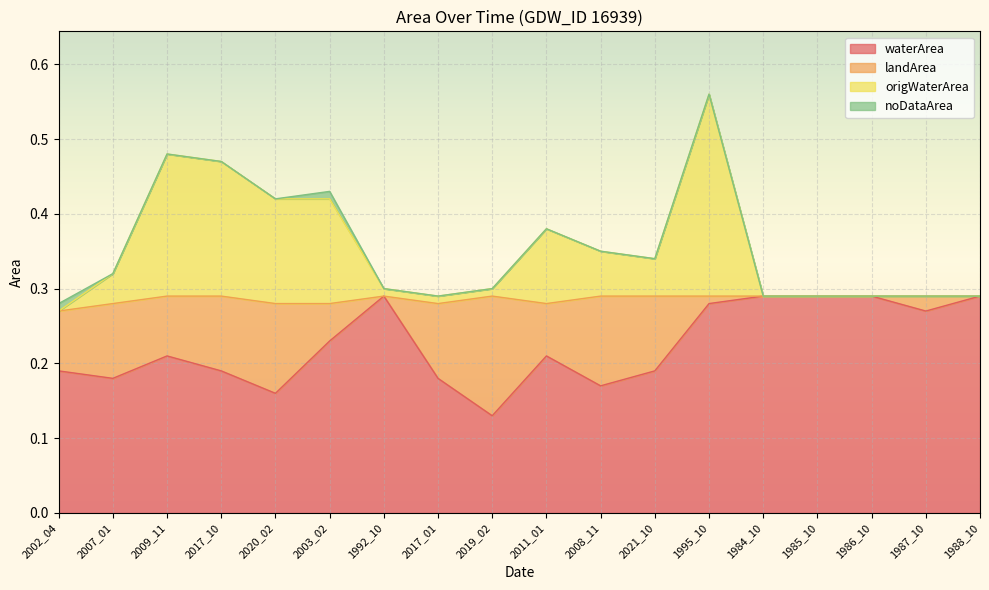

How many data points does each series have?

18